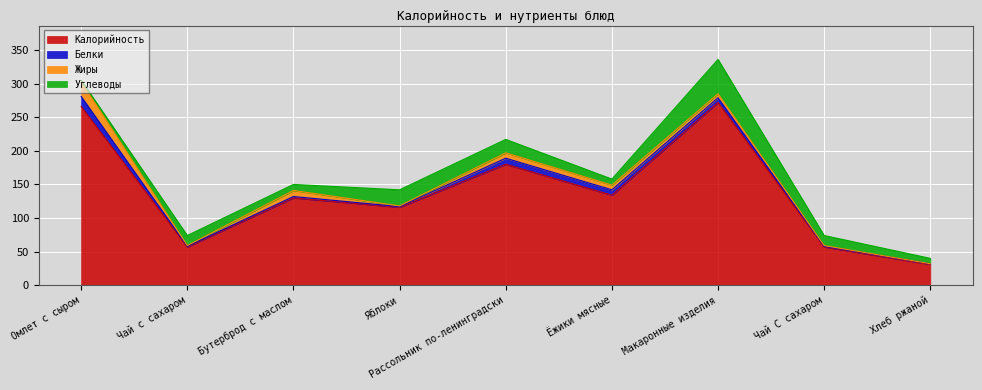

What is the value of the Жиры point at the 1st from the left?

22.0